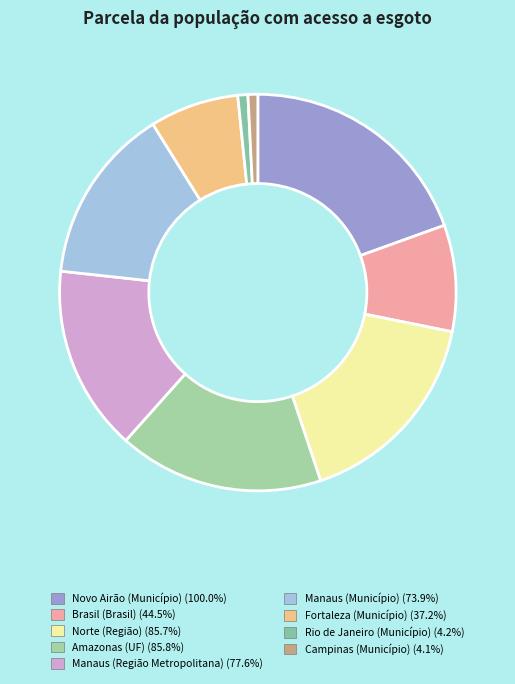

How many segments does this pie chart have?

9